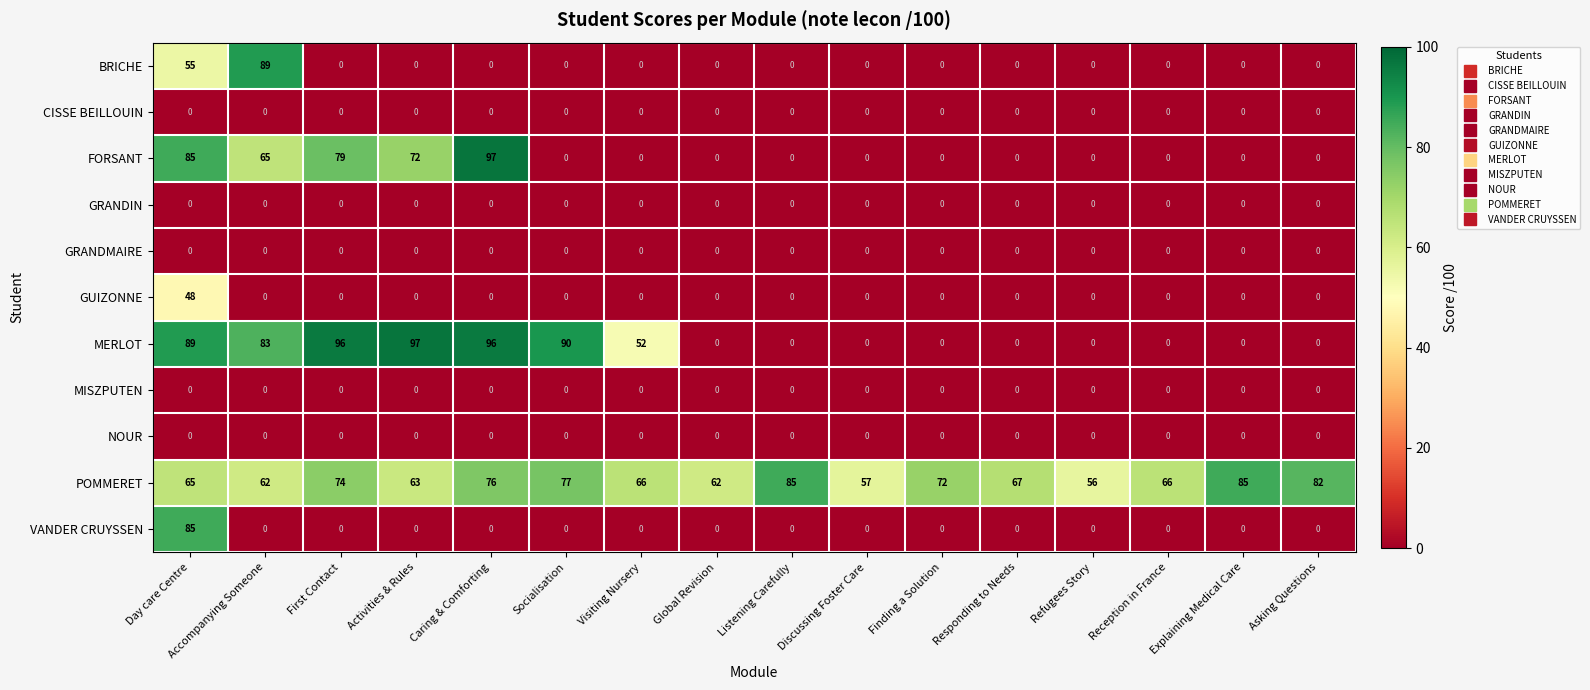

Which series has the largest total across all categories?

POMMERET